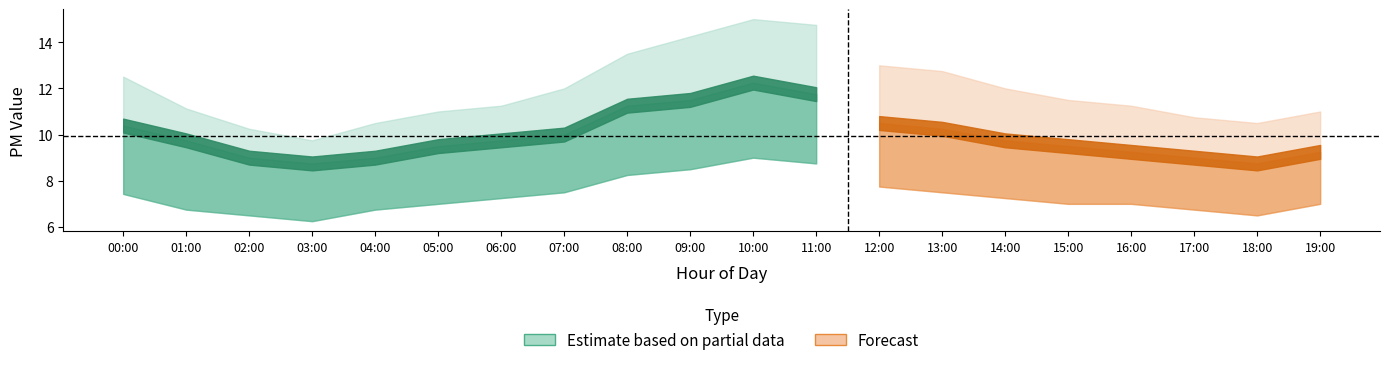

True or false: P2 and P1 intersect in this chart.

False